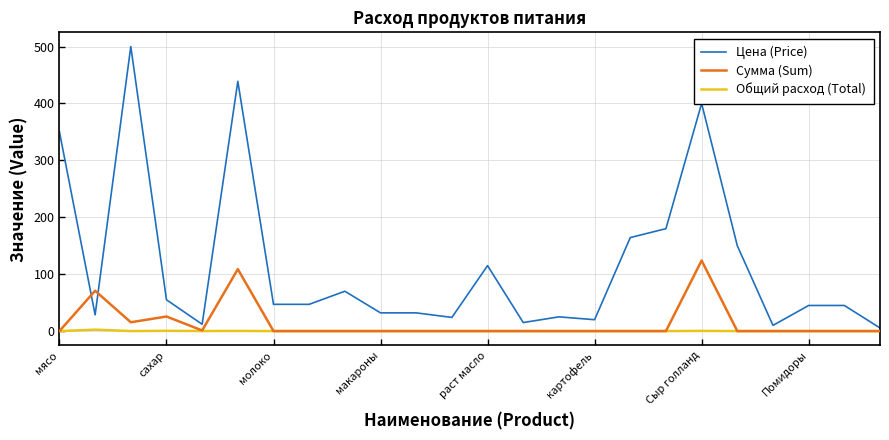

How many categories are shown in the chart?

24